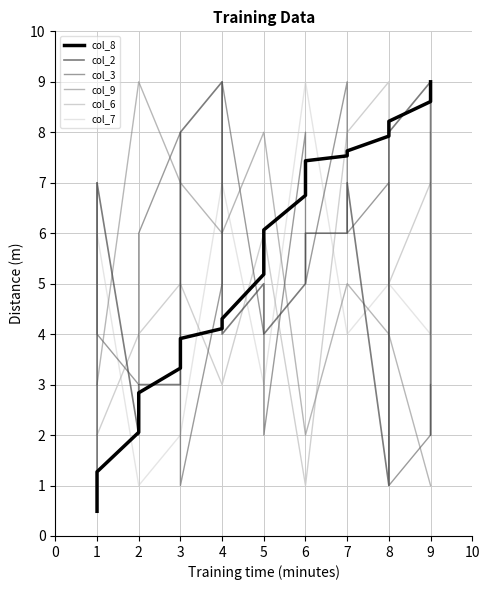

How many intersections are there between col_3 and col_7?

7